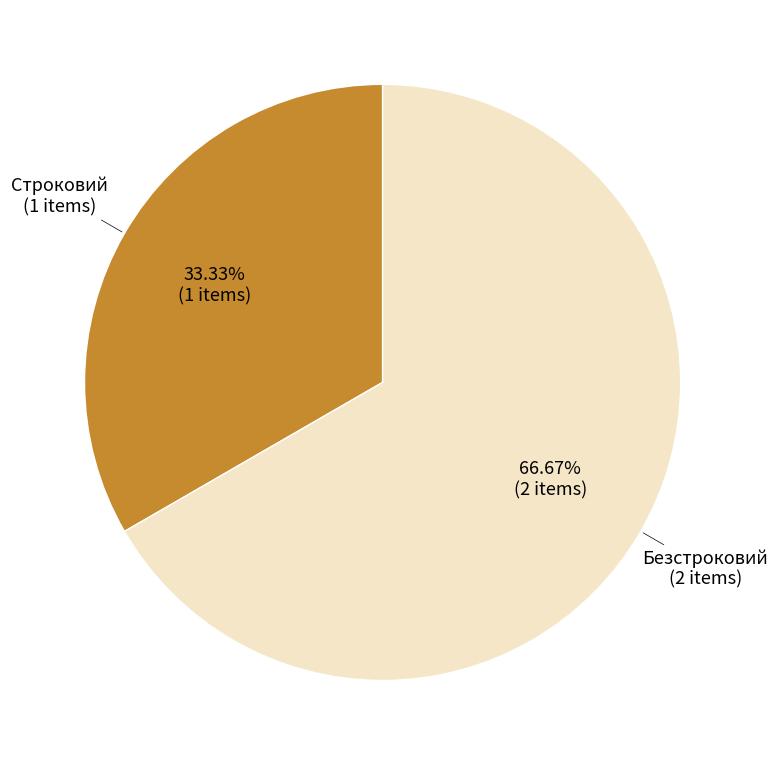

To the nearest percent, what is the average slice percentage?

50%